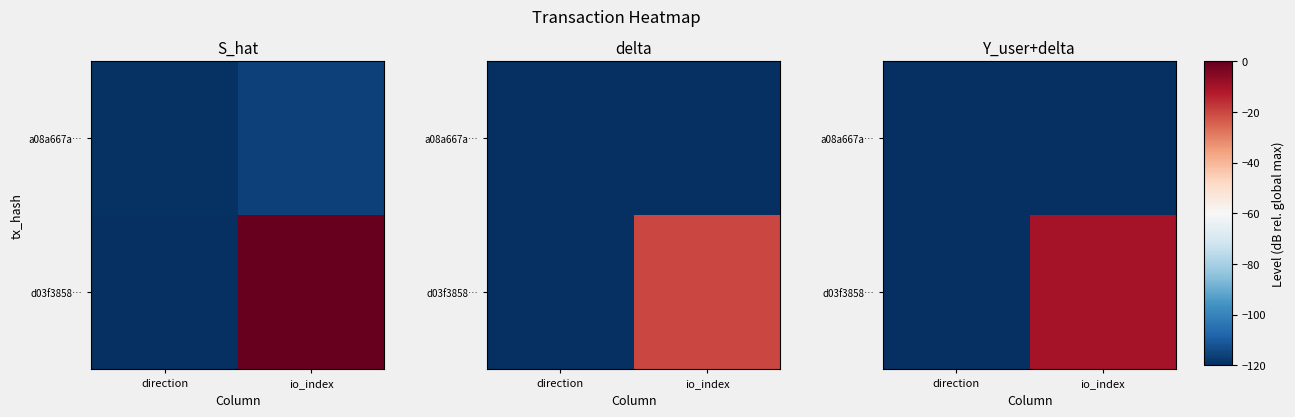

Is it true that d03f3858… equals -80.0 at direction?

False